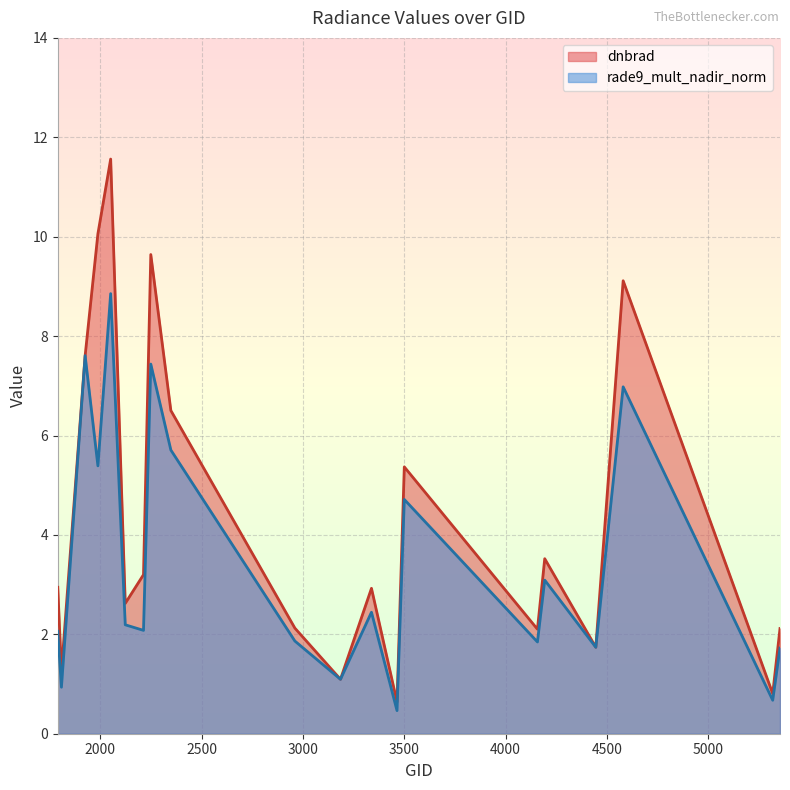

List the series in order of their overall mean, lowest first.

rade9_mult_nadir_norm, dnbrad